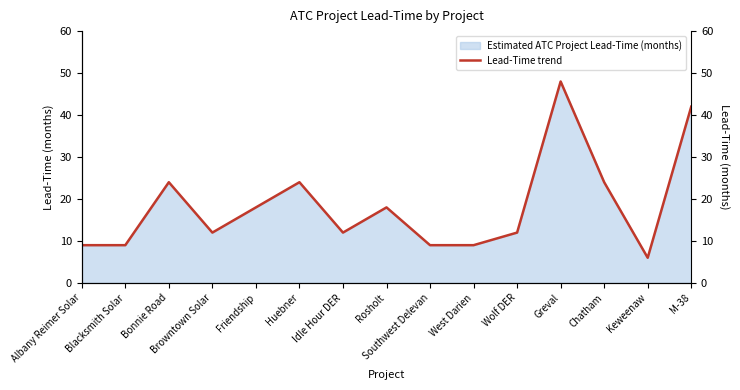

How many interior local valleys (lower than both neighbors) does the data have?

3